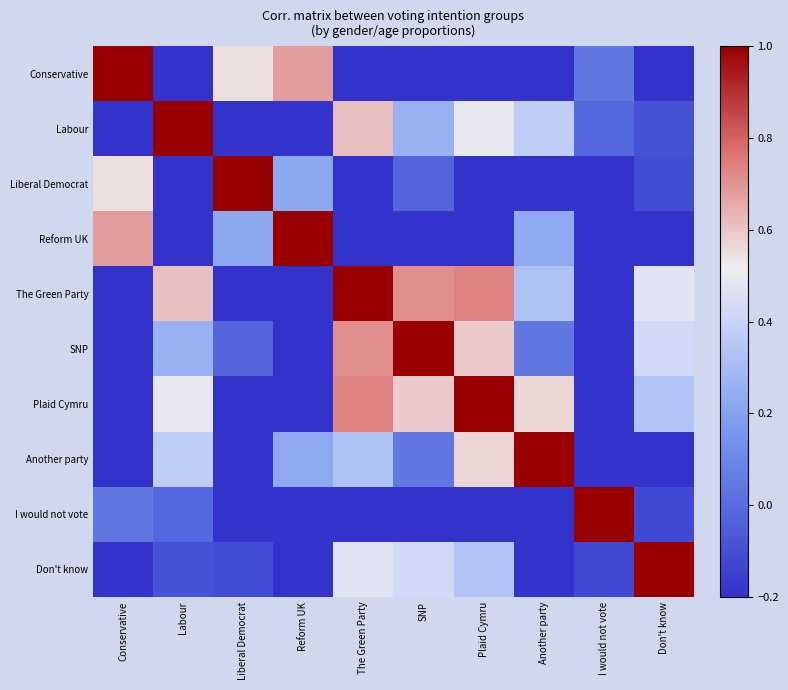

At Plaid Cymru, list the series in order from smallest to largest.

Conservative, Liberal Democrat, I would not vote, Reform UK, Don't know, Labour, Another party, SNP, The Green Party, Plaid Cymru